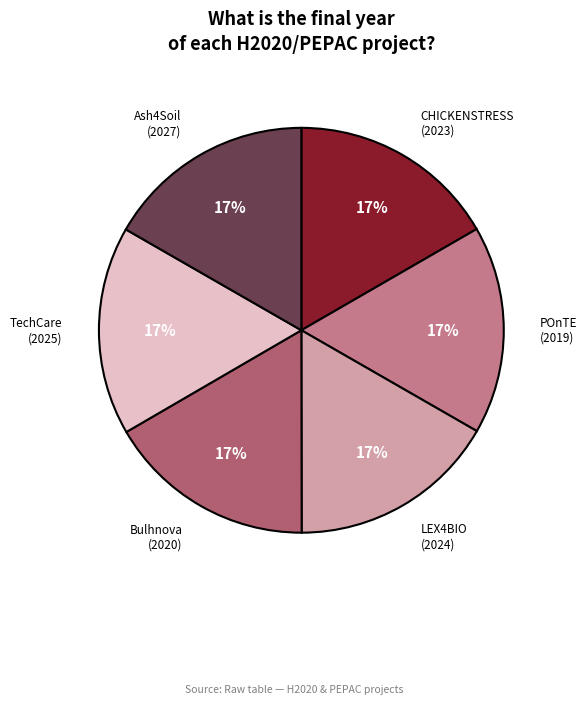

Does any single category account for the majority?

No